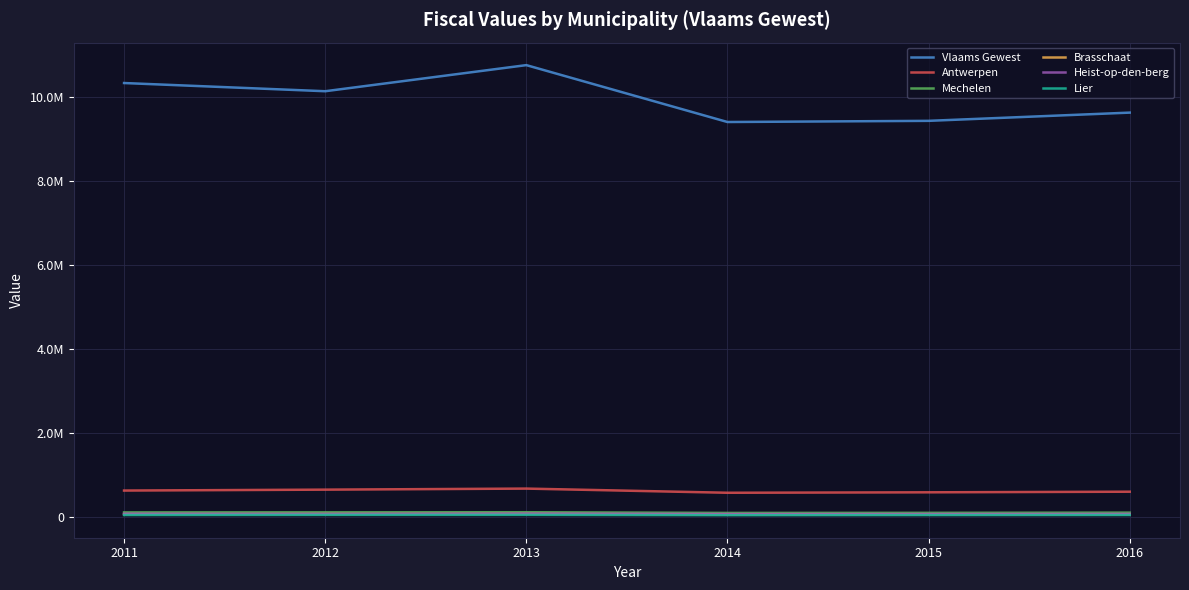

Which has a higher value, 2015 or 2014?

2015